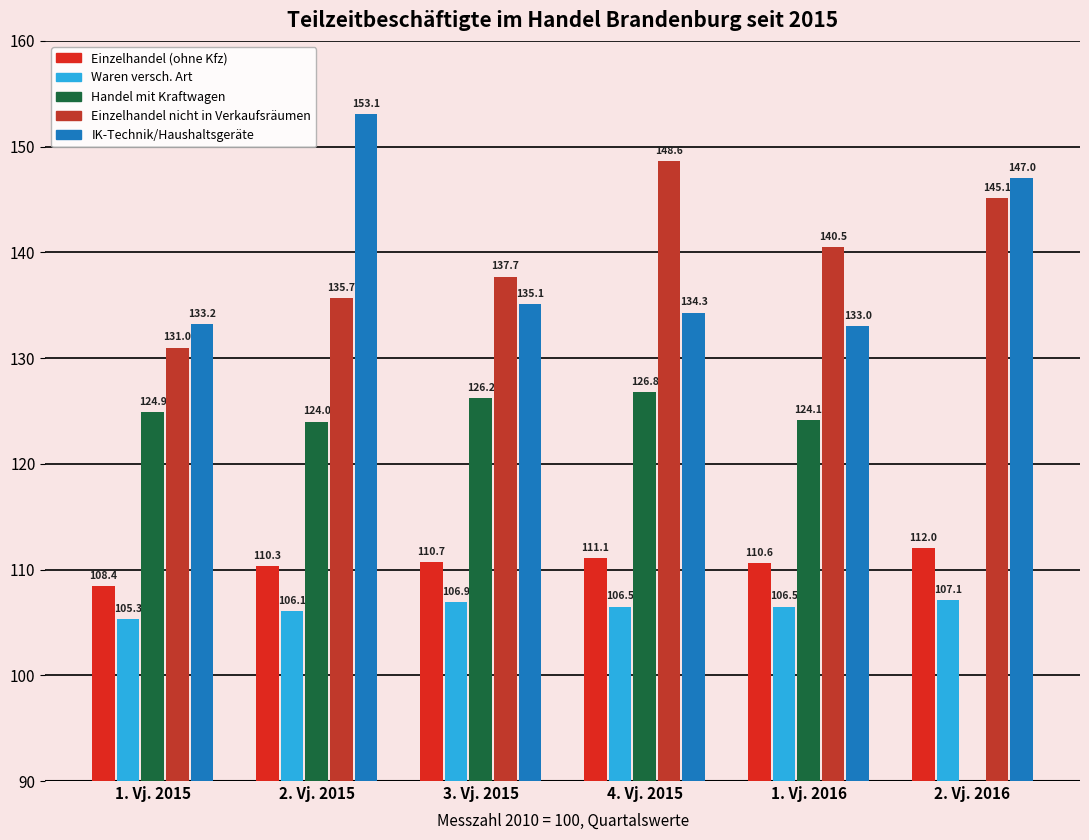

The Einzelhandel (ohne Kfz) series shows 108.4 at 1. Vj. 2015. True or false?

True